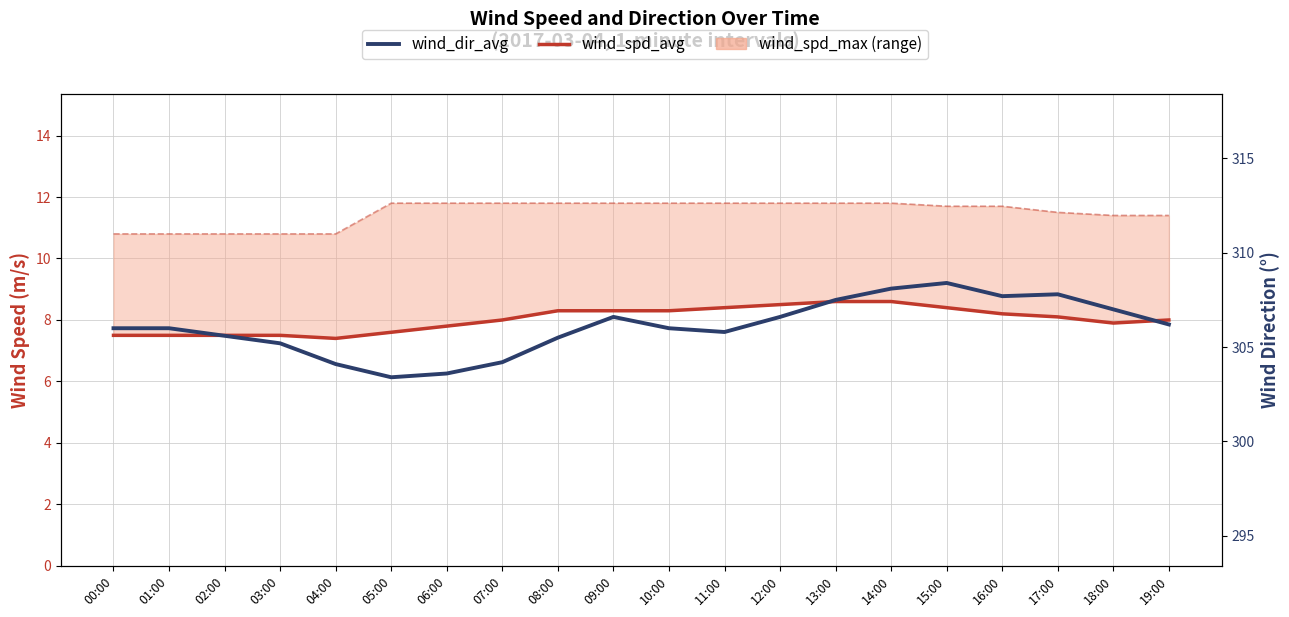

What is the sum of all wind_dir_avg values?

6121.3